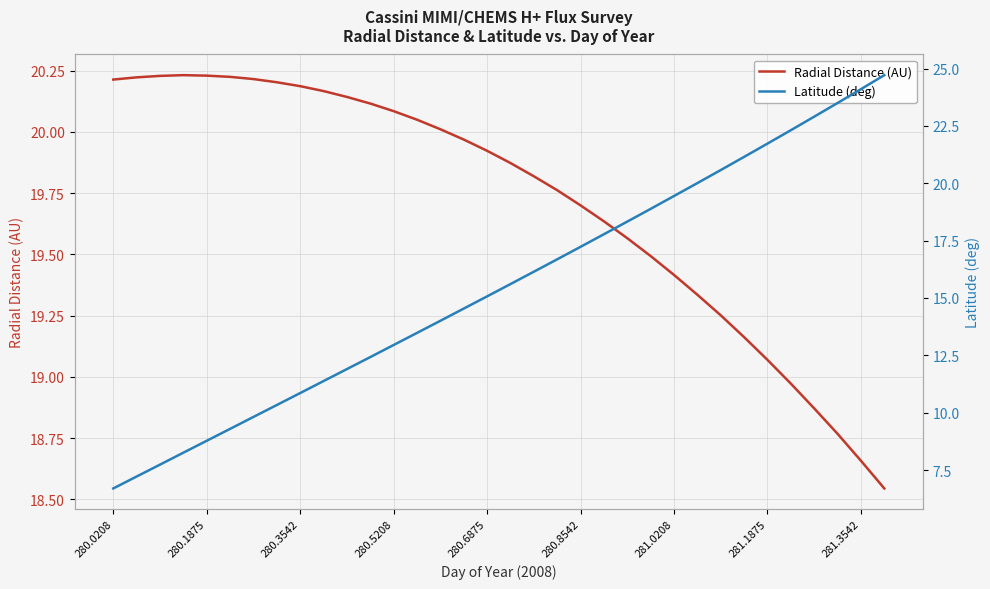

Count the number of categories in the chart.

34